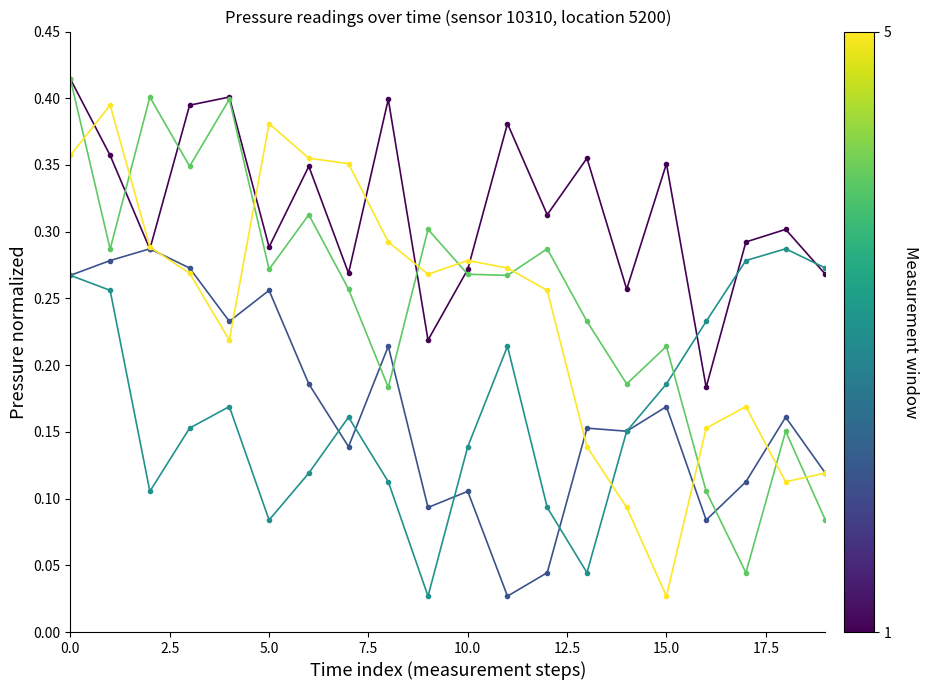

How many distinct data groups are displayed?

5